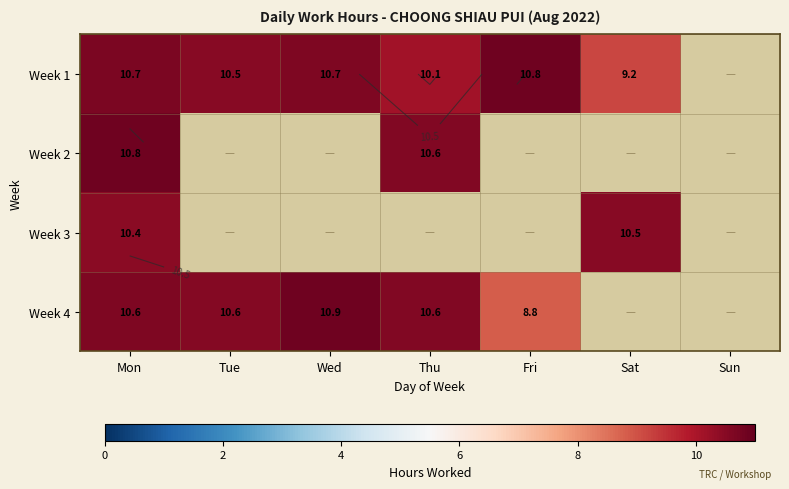

What is the difference between the highest and lowest values at Wed?

10.9